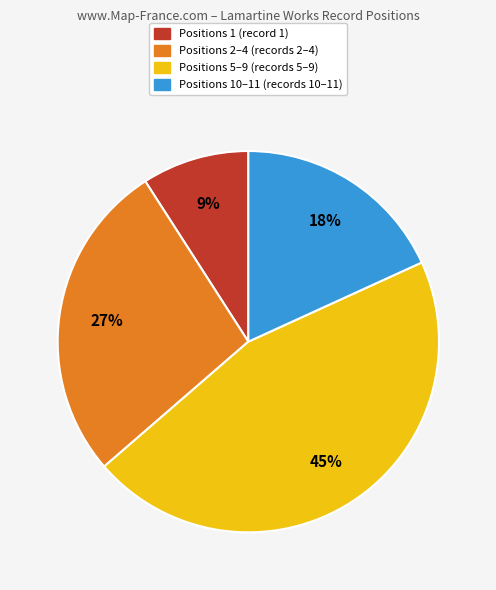

To the nearest percent, what portion does Positions 10–11 (records 10–11) represent?

18%